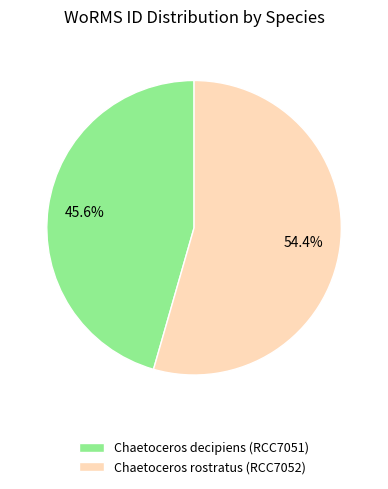

Between Chaetoceros decipiens (RCC7051) and Chaetoceros rostratus (RCC7052), which is larger?

Chaetoceros rostratus (RCC7052)